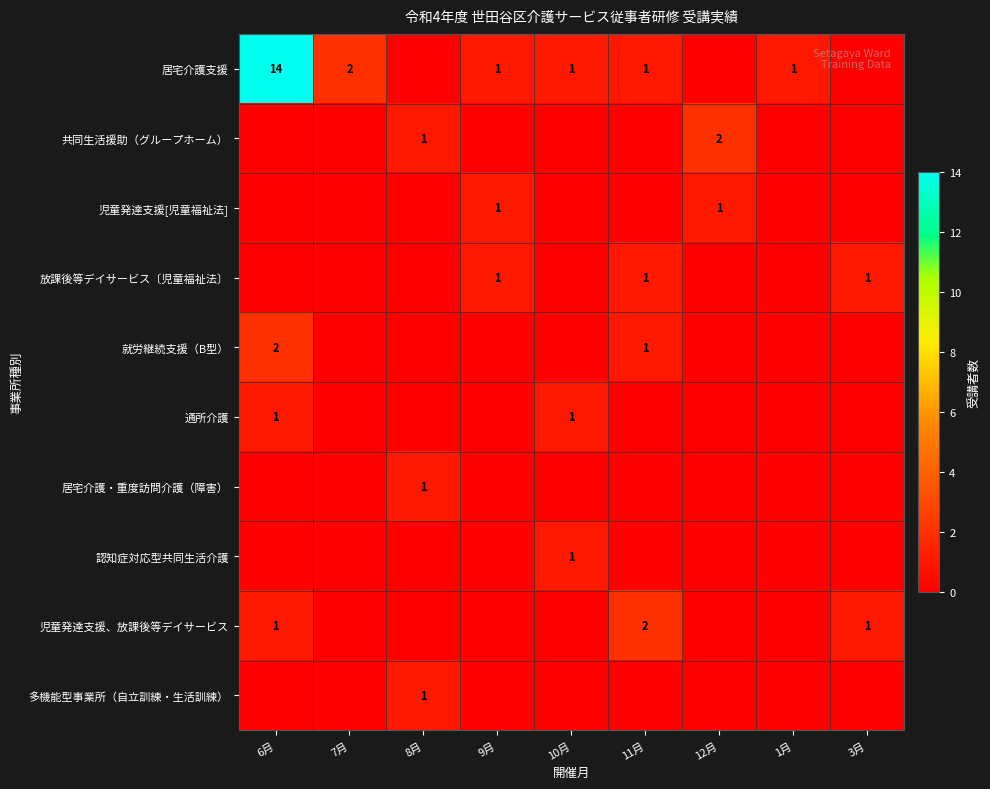

The value of 放課後等デイサービス〔児童福祉法〕 at 11月 is 1. True or false?

True